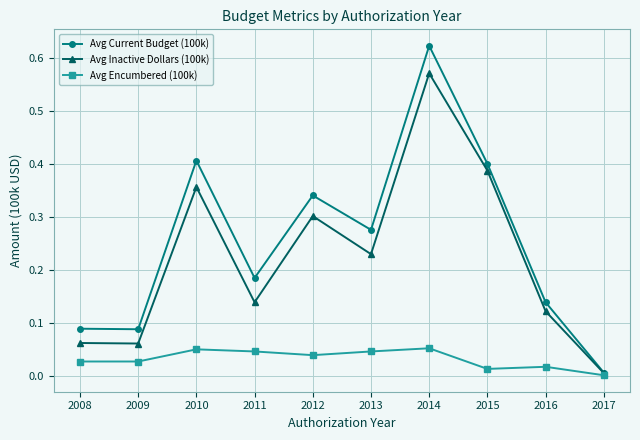

What is the total value across all series at 2010?

0.8